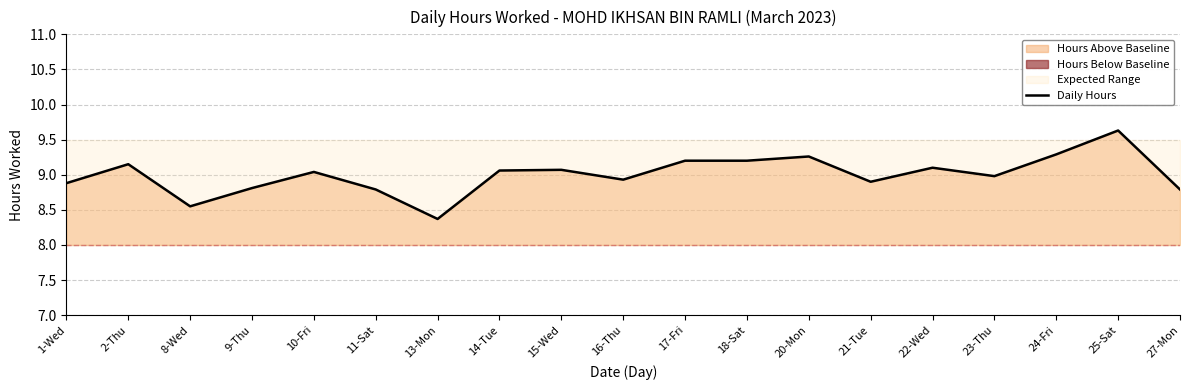

What position from the right is 11-Sat?

14